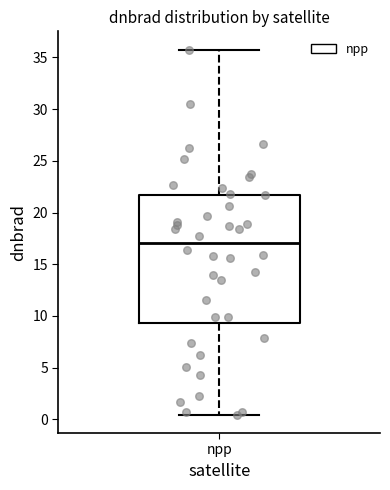

Where does the lower whisker of the box for npp end on the y-axis? The values are not printed on the chart, so give them approximately, as read against the axis.

0.5